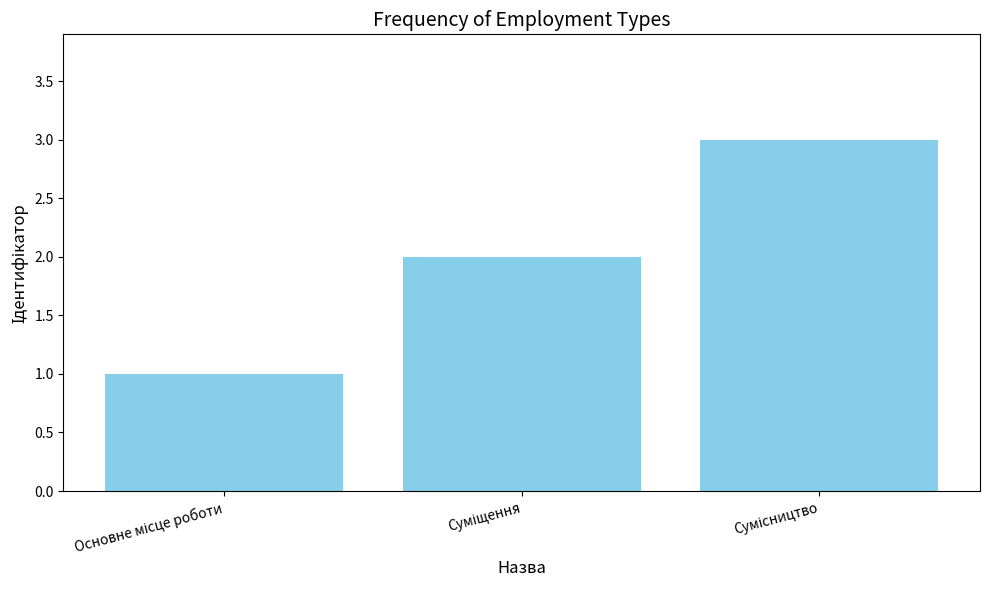

What is the sum of all values?

6